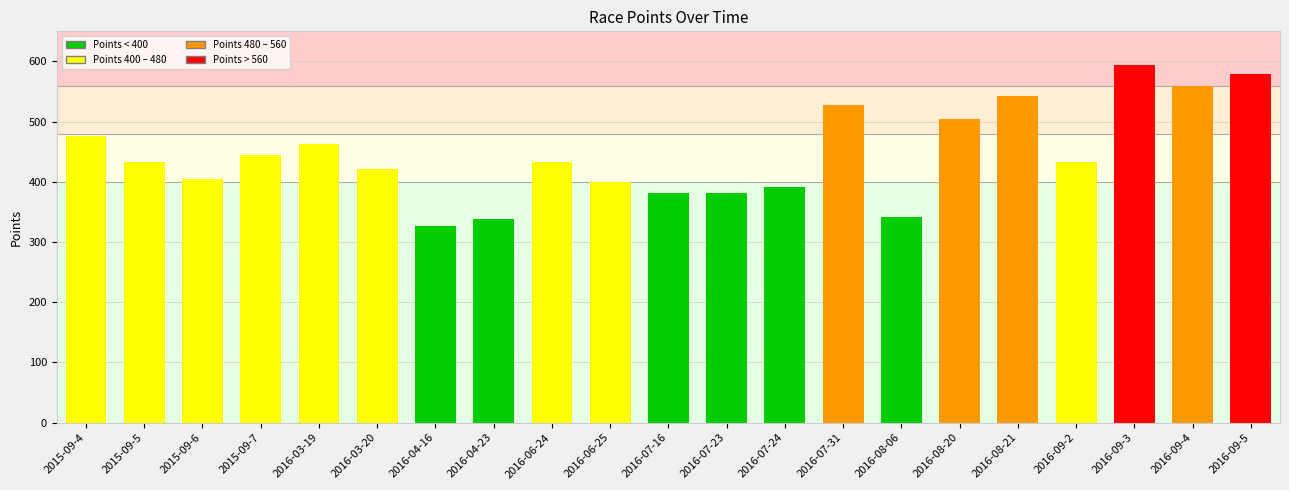

What position from the right is 2015-09-7?

18